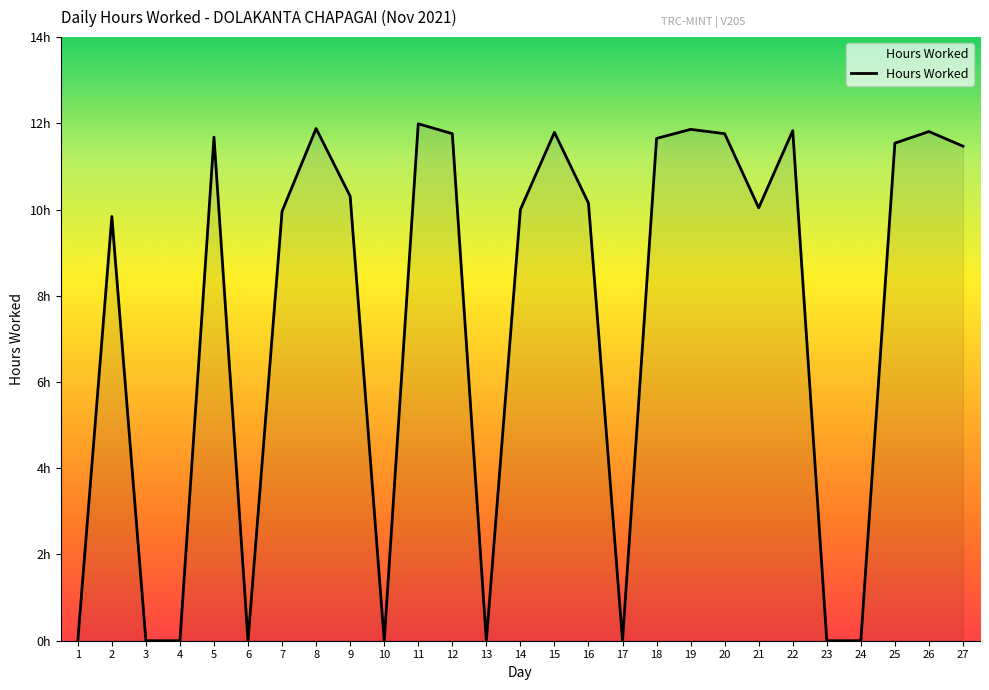

Does the chart display data point markers on the line(s)?

No